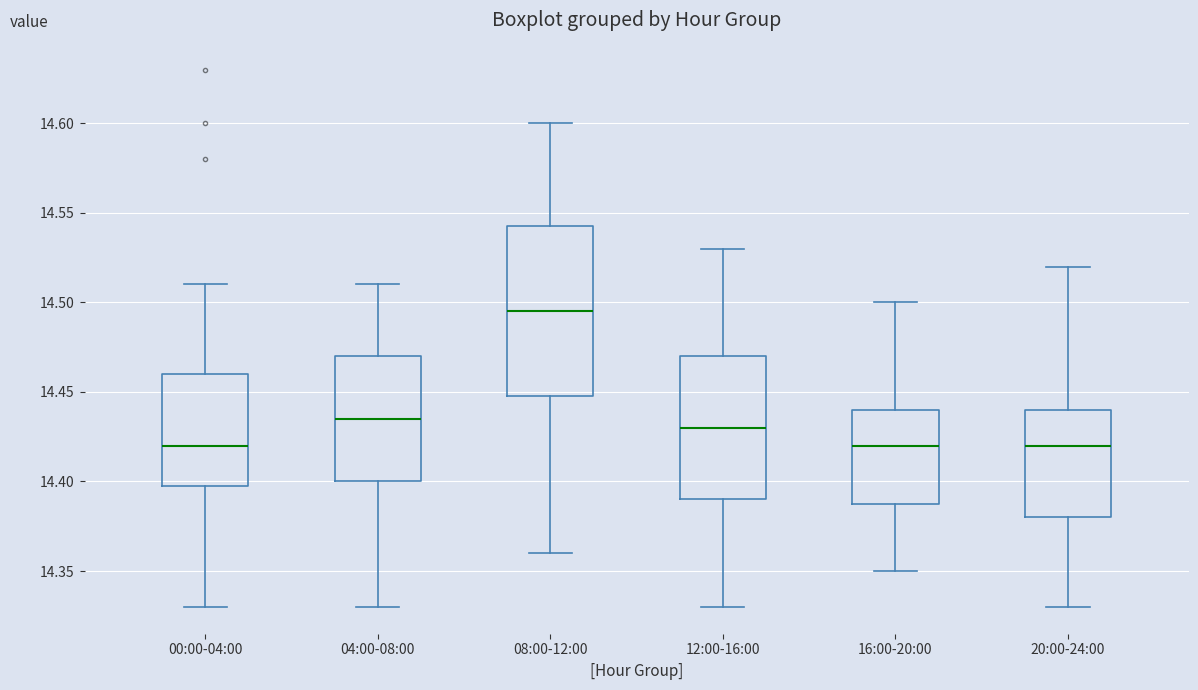

Reading left to right, transcribe this box plot: for each box, give where its median line is, the range the box spans, and where its two whiskers end, as read against the y-axis. The values are not printed on the chart, so give them approximately, as read against the axis.

00:00-04:00: median 14.420, box 14.400 to 14.460, whiskers 14.330 to 14.510
04:00-08:00: median 14.435, box 14.400 to 14.470, whiskers 14.330 to 14.510
08:00-12:00: median 14.495, box 14.450 to 14.545, whiskers 14.360 to 14.600
12:00-16:00: median 14.430, box 14.390 to 14.470, whiskers 14.330 to 14.530
16:00-20:00: median 14.420, box 14.390 to 14.440, whiskers 14.350 to 14.500
20:00-24:00: median 14.420, box 14.380 to 14.440, whiskers 14.330 to 14.520